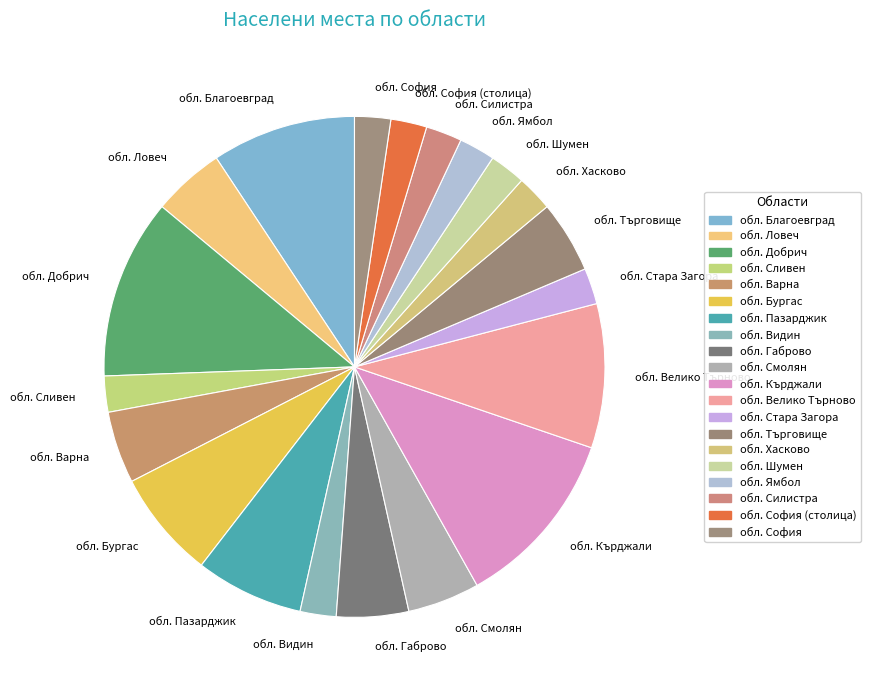

How many segments does this pie chart have?

20